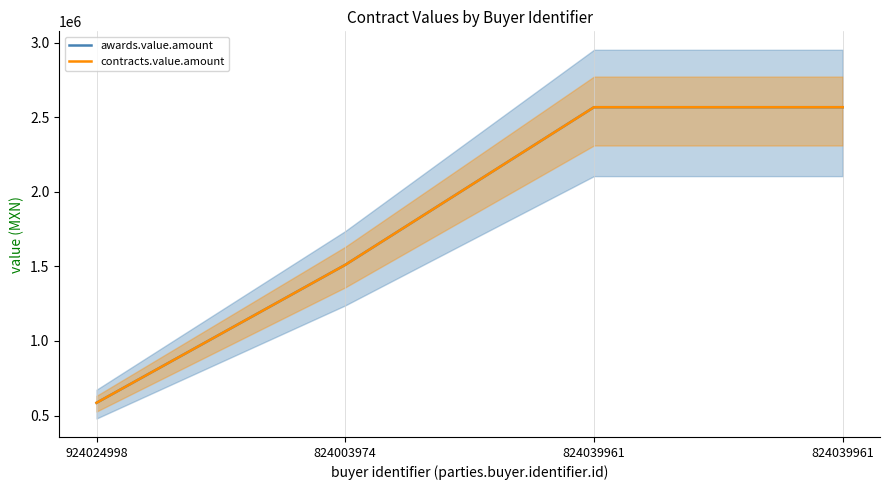

Is it true that contracts.value.amount equals 2420360.6 at 824003974?

False